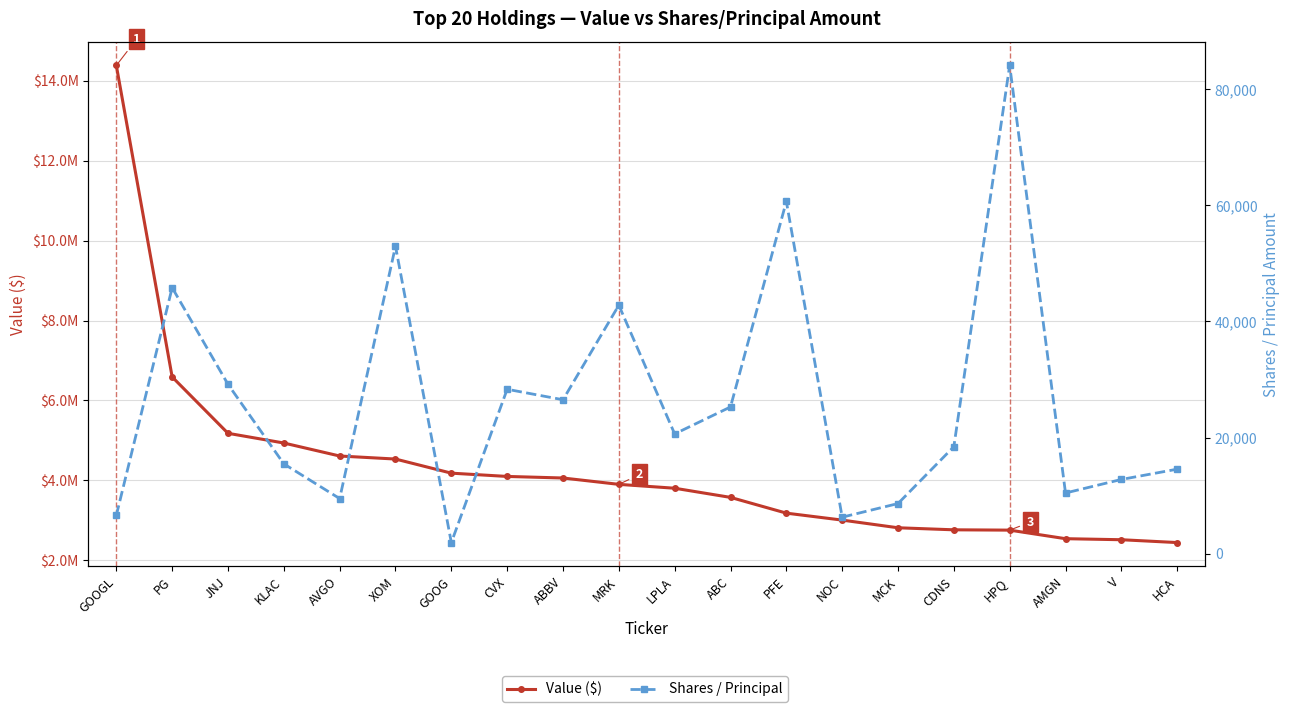

Which category has the lowest value across all series?

GOOG